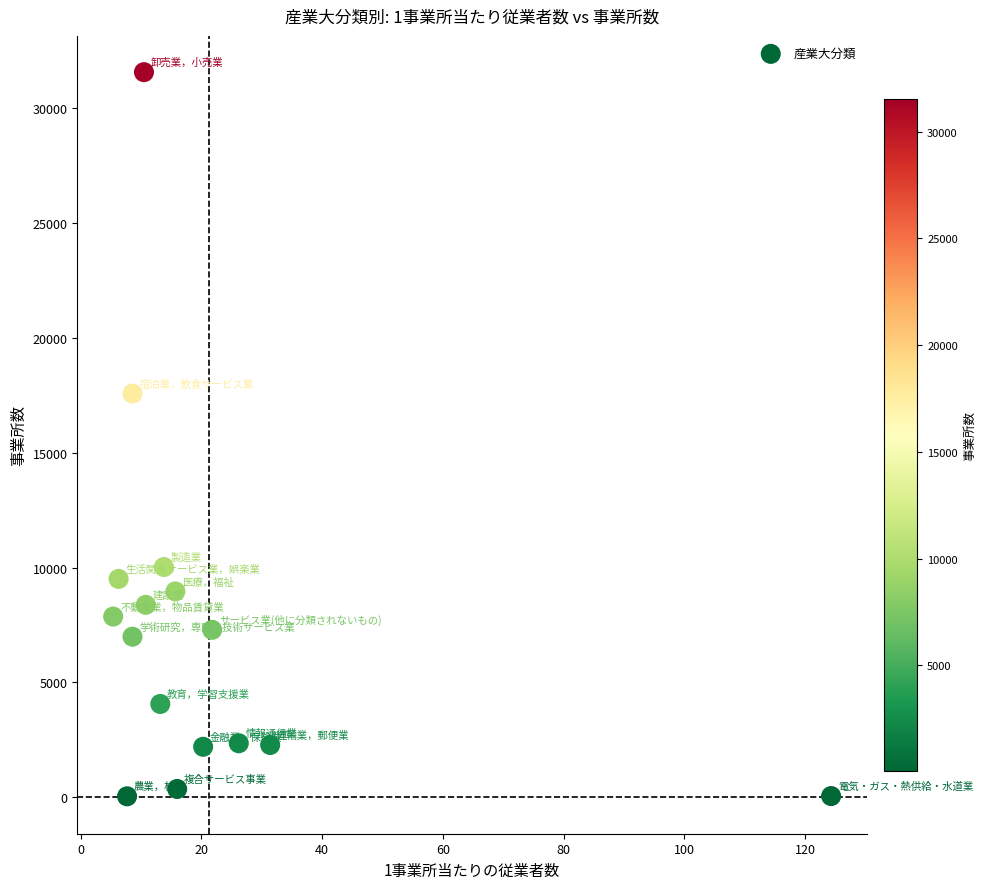

What is the range of Y values (max minus min)?

31493